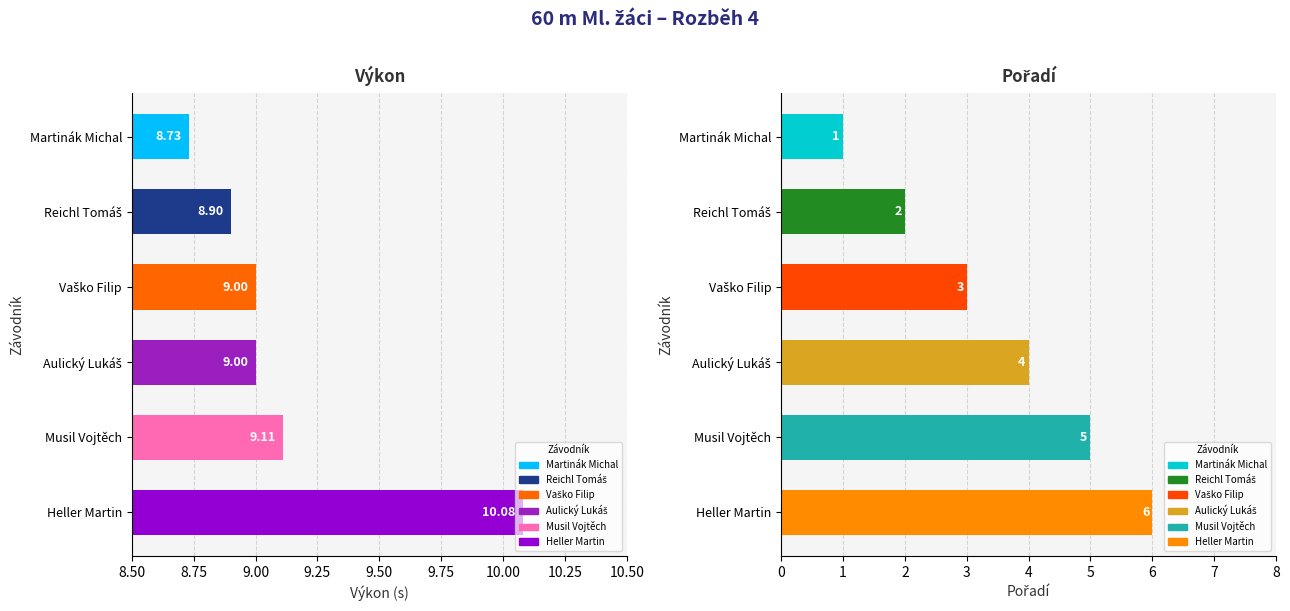

Rank the series at Aulický Lukáš from lowest to highest value.

Pořadí, Výkon